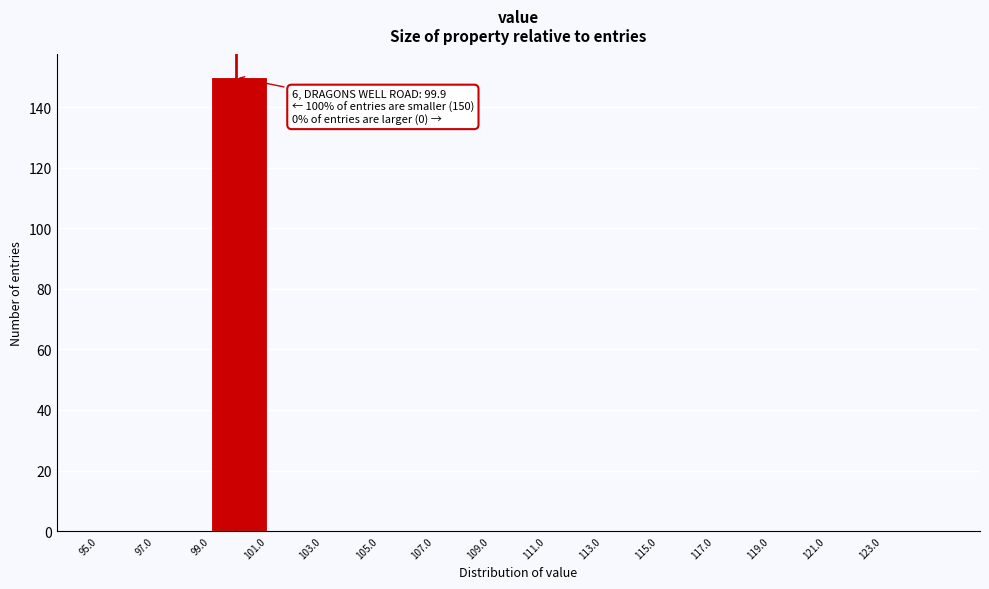

Over which range of the x-axis is the bar tallest?

99 to 101